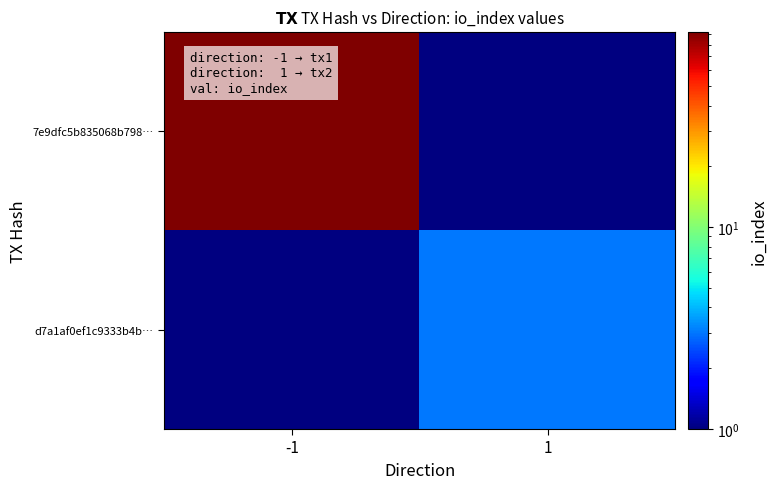

What value does the 7e9dfc5b835068b798… series have at -1?

93.0